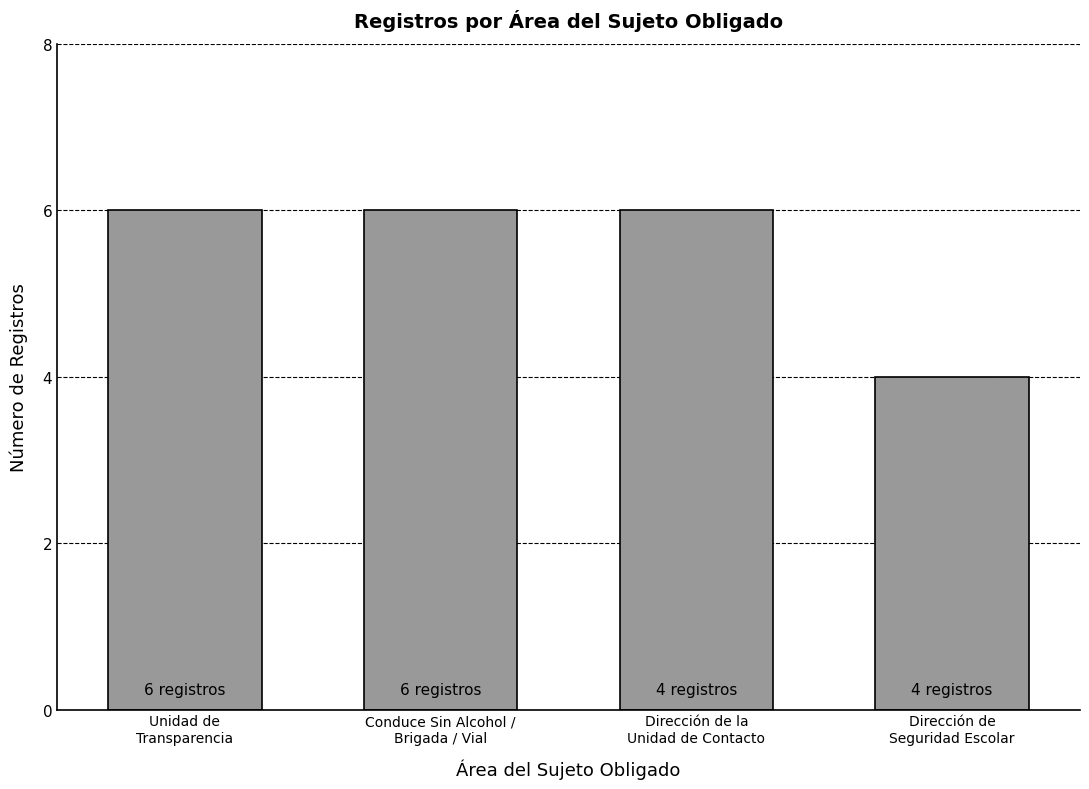

Does the chart contain stacked bars?

No